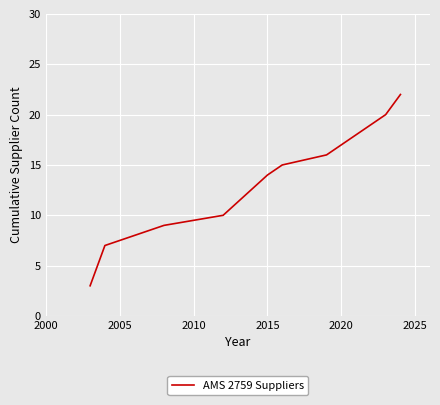

What is the minimum value shown in the chart?

3